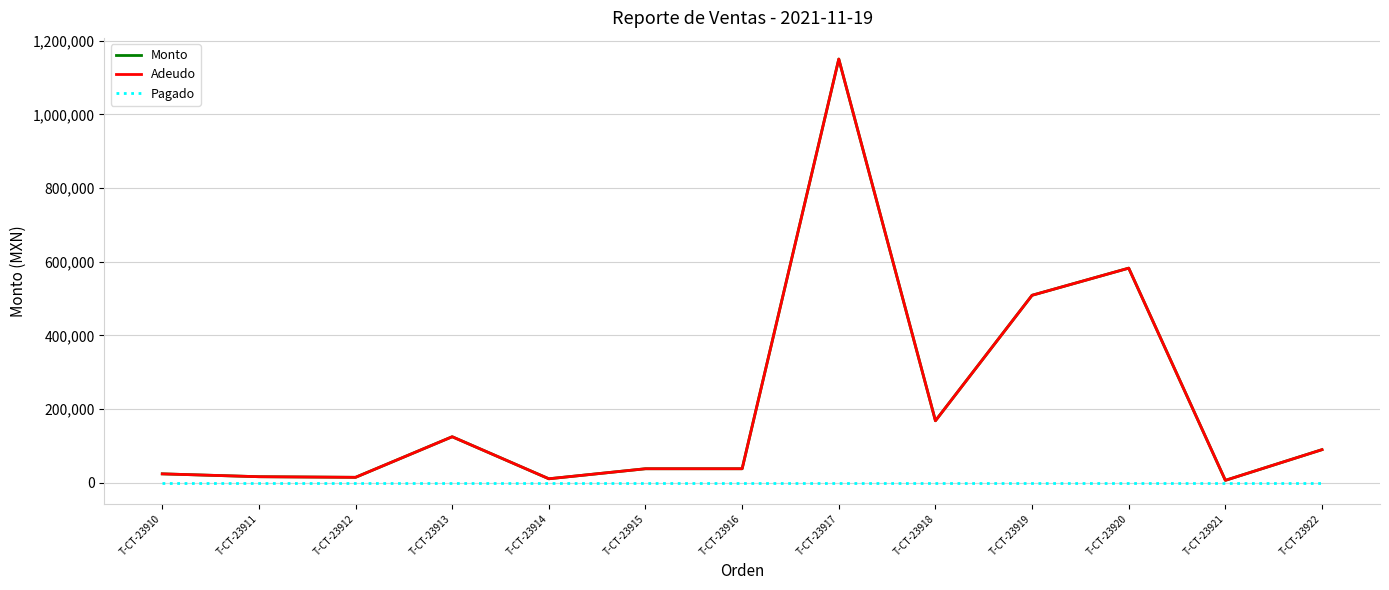

What is the difference between the second highest and second lowest values in the Adeudo series?

571789.0